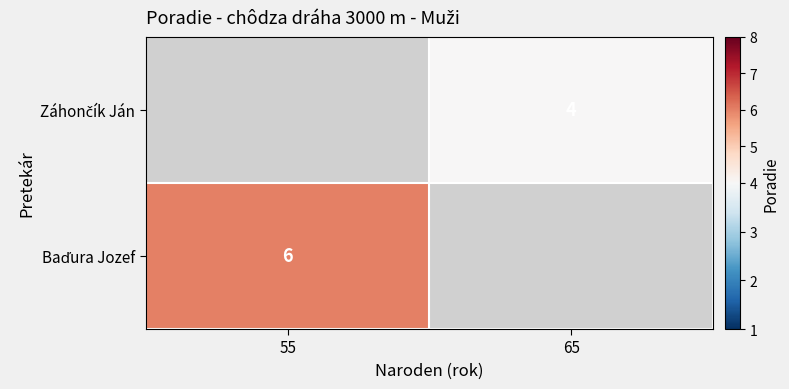

Rank the categories by Baďura Jozef value from lowest to highest.

55, 65